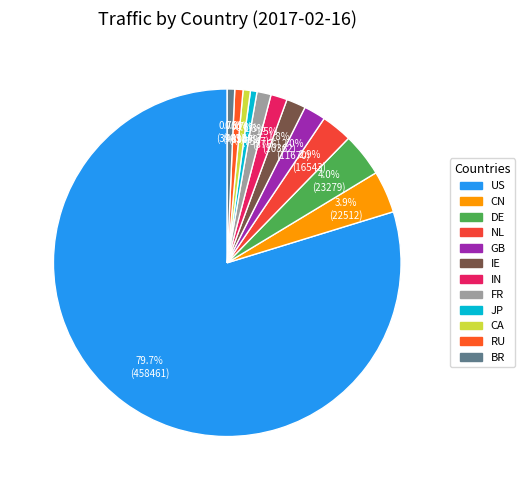

Which category has the smallest portion of the pie?

JP